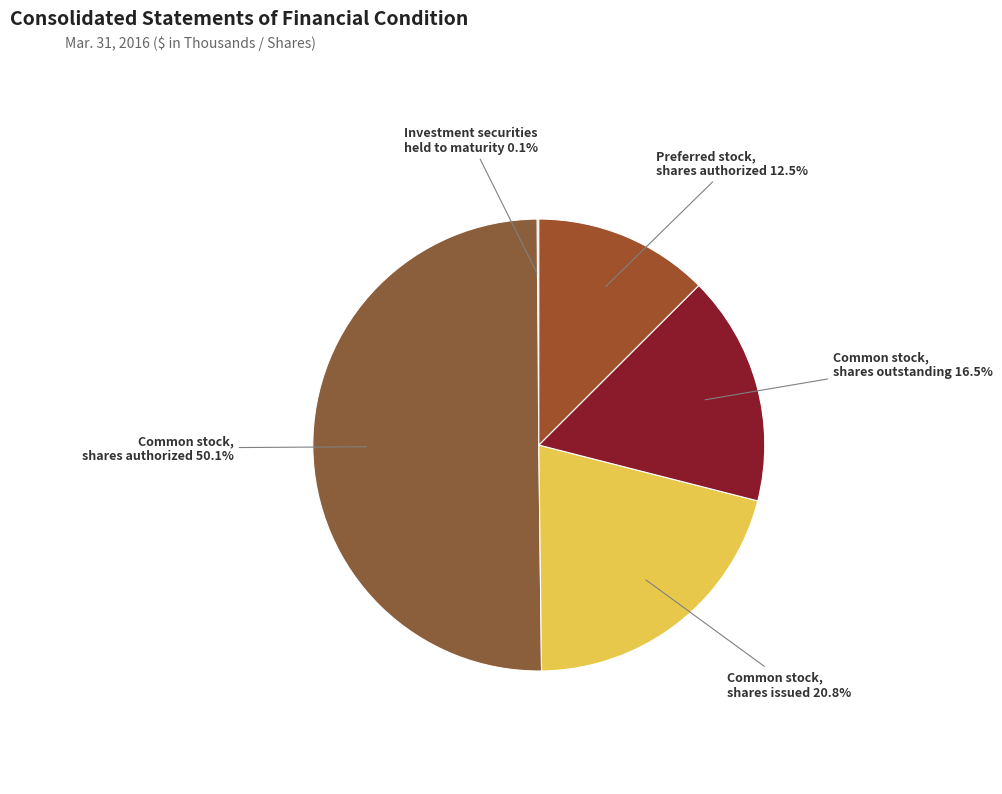

Is it true that Common stock, shares outstanding is 8% of the pie?

False